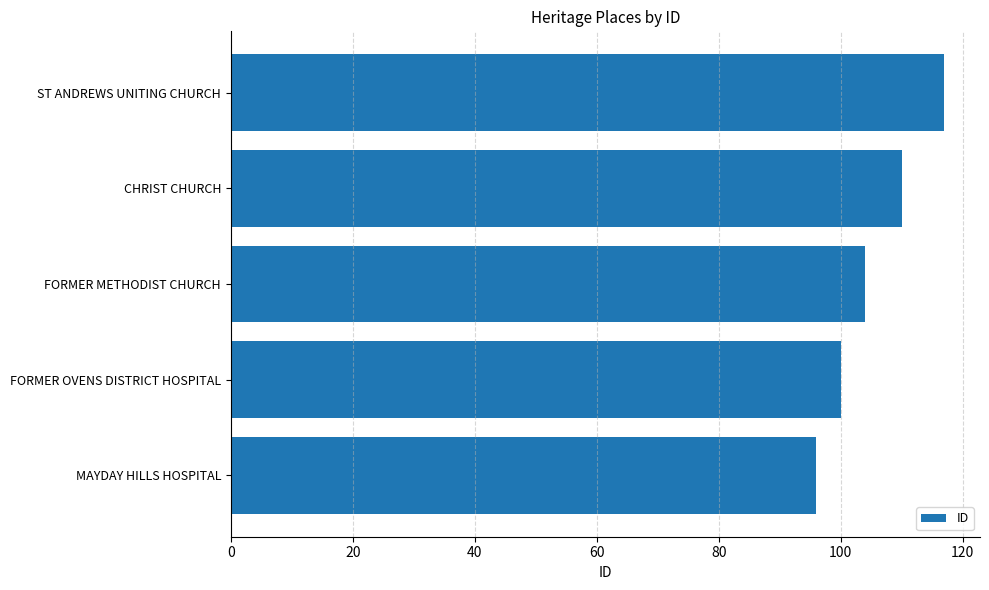

How many data points are less than 104?

2